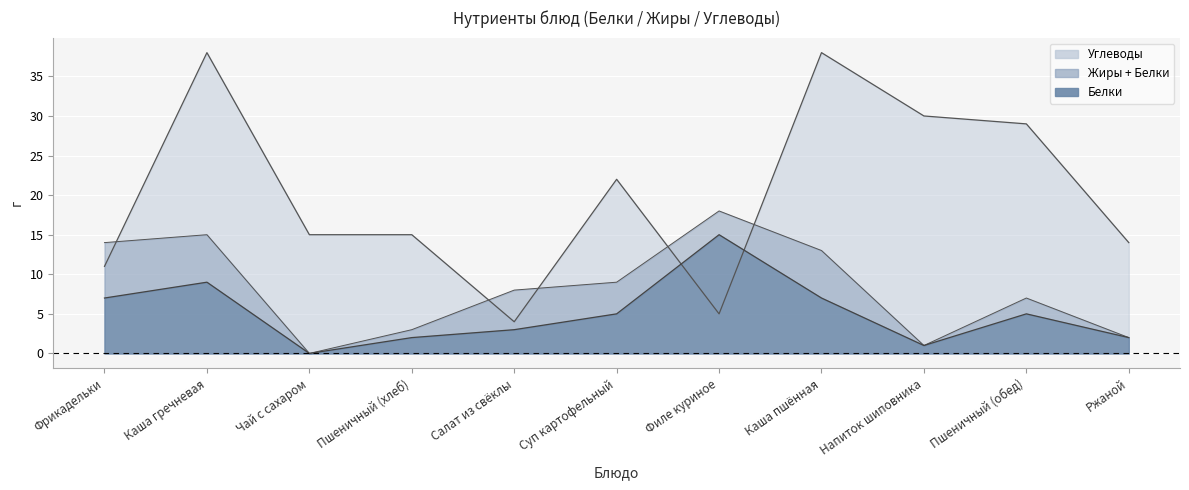

What position from the left is Напиток шиповника?

9